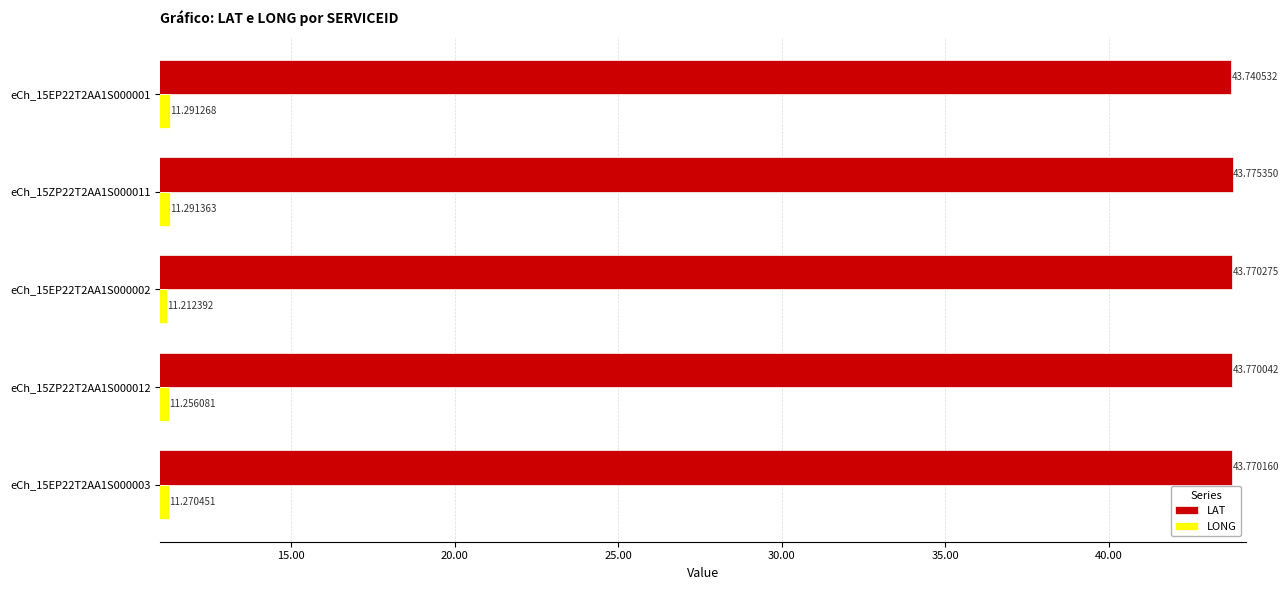

Count the LONG values in the range 11 to 12.

5